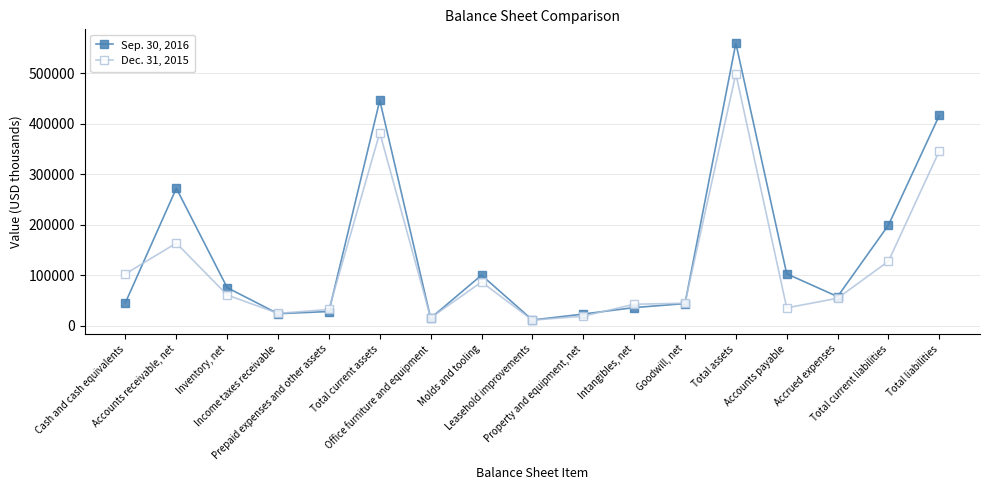

What is the sum of the Sep. 30, 2016 values at Property and equipment, net and Cash and cash equivalents?

68173